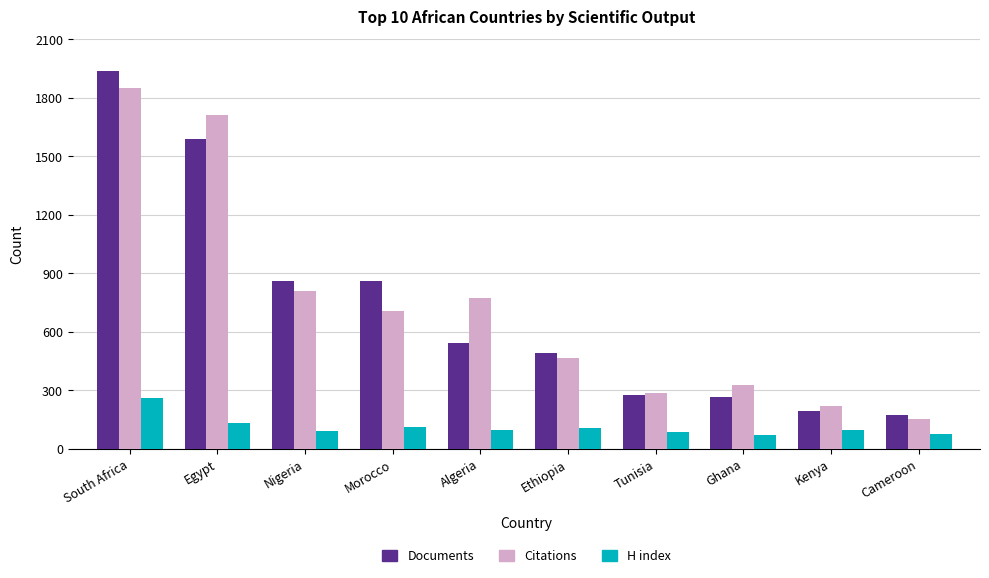

What is the label of the 6th bar from the right?

Algeria